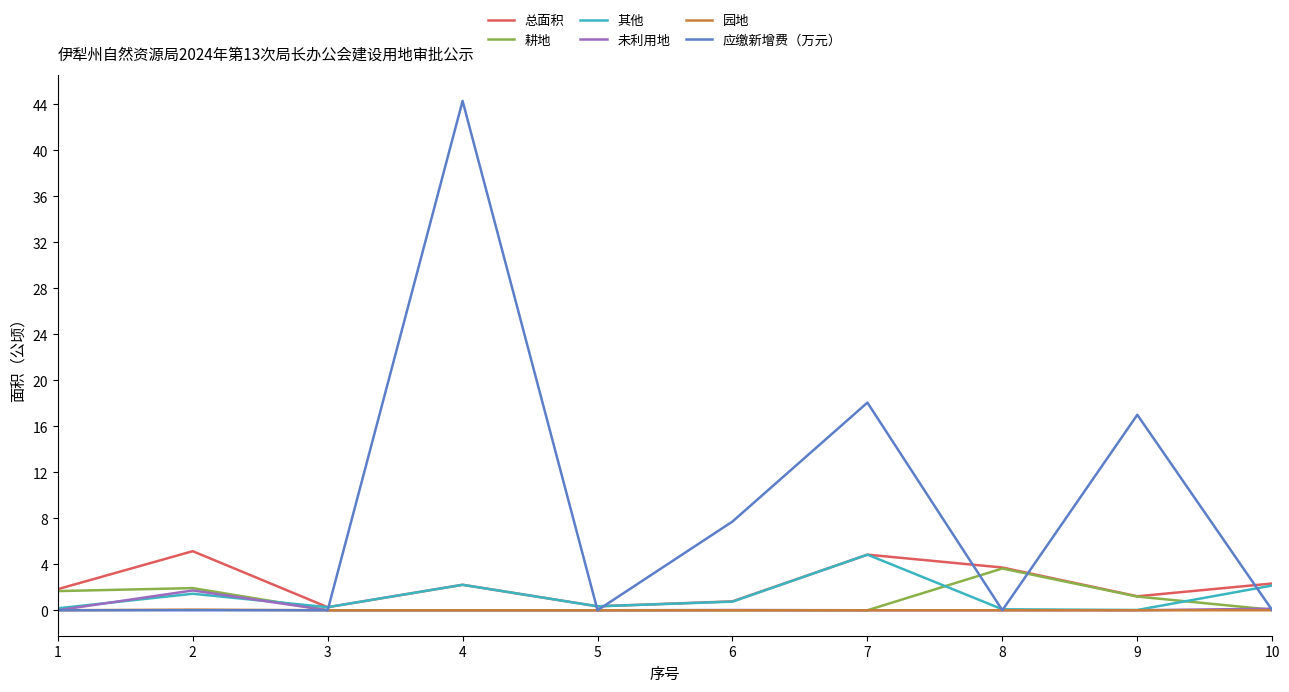

Read the 其他 value at 10.

2.2